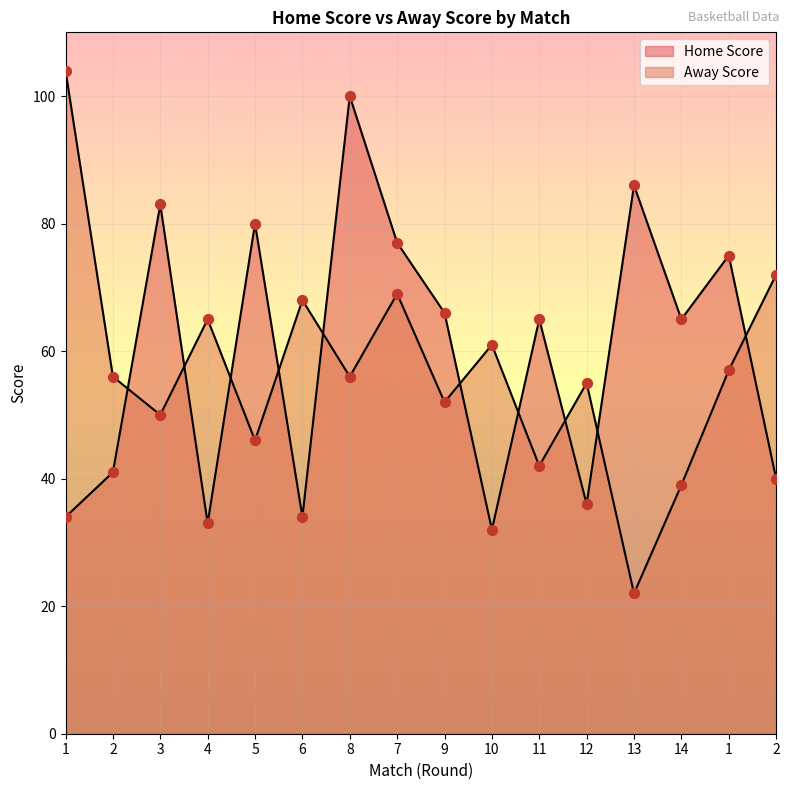

At how many categories does at least one series exceed 94?

2